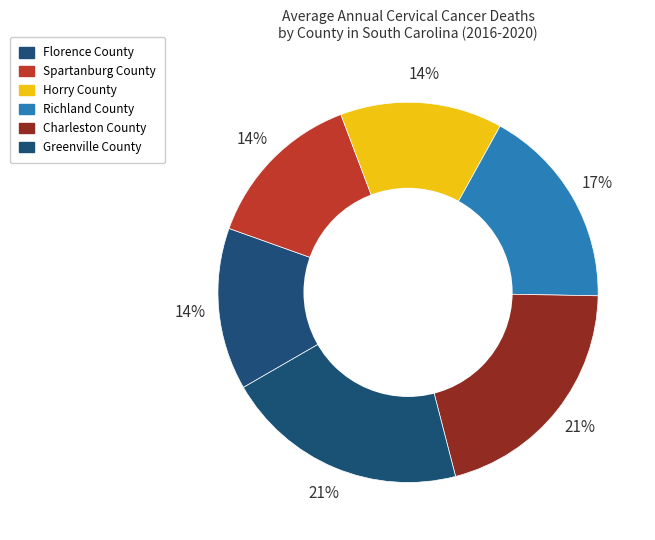

Which has a higher value, Spartanburg County or Florence County?

Spartanburg County